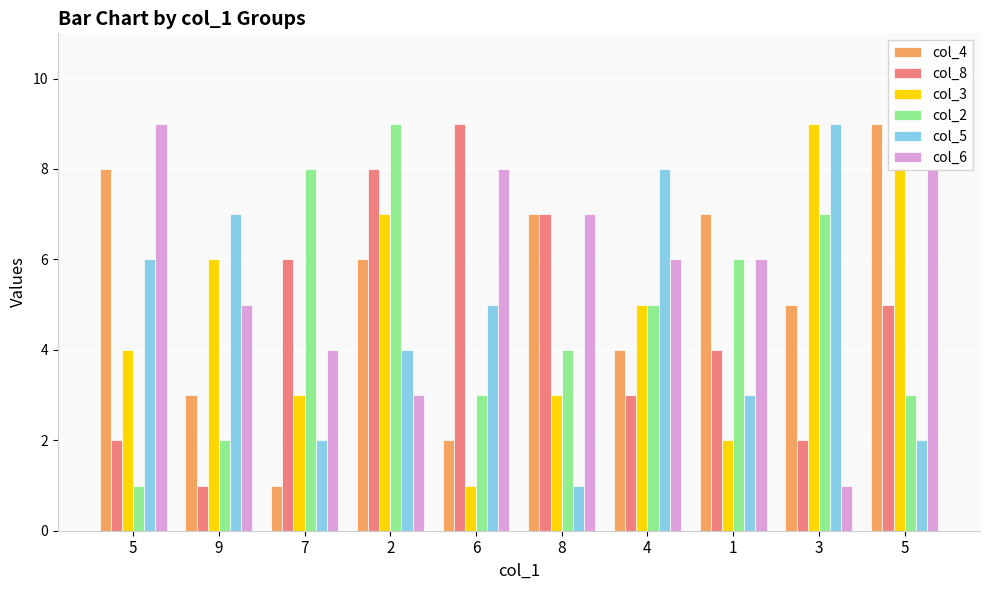

At which label is col_2 closest to 5?

4